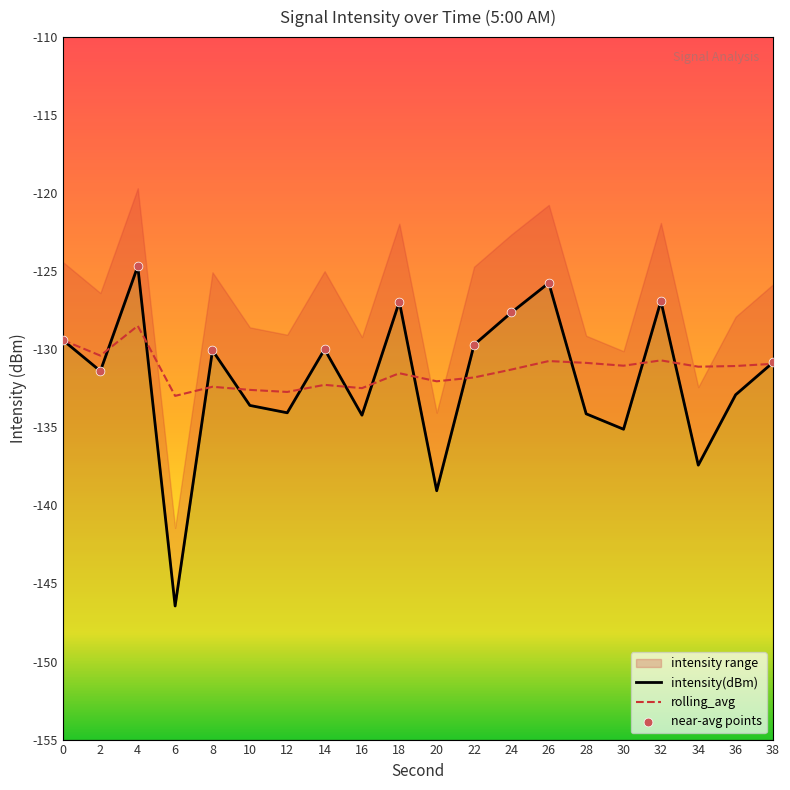

Which series has the largest Y range (max minus min)?

intensity(dBm)